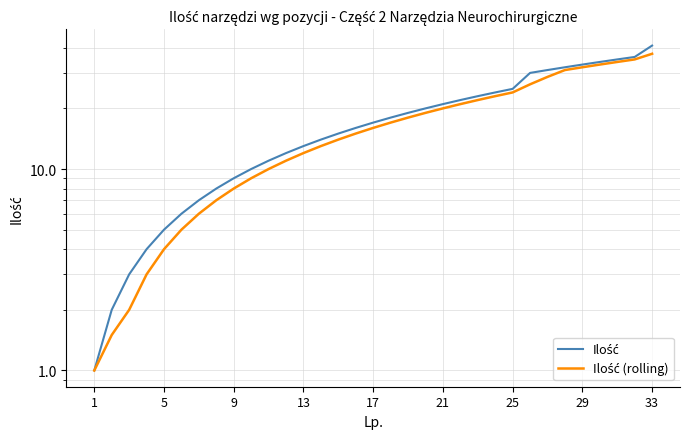

How many lines are shown in the chart?

2